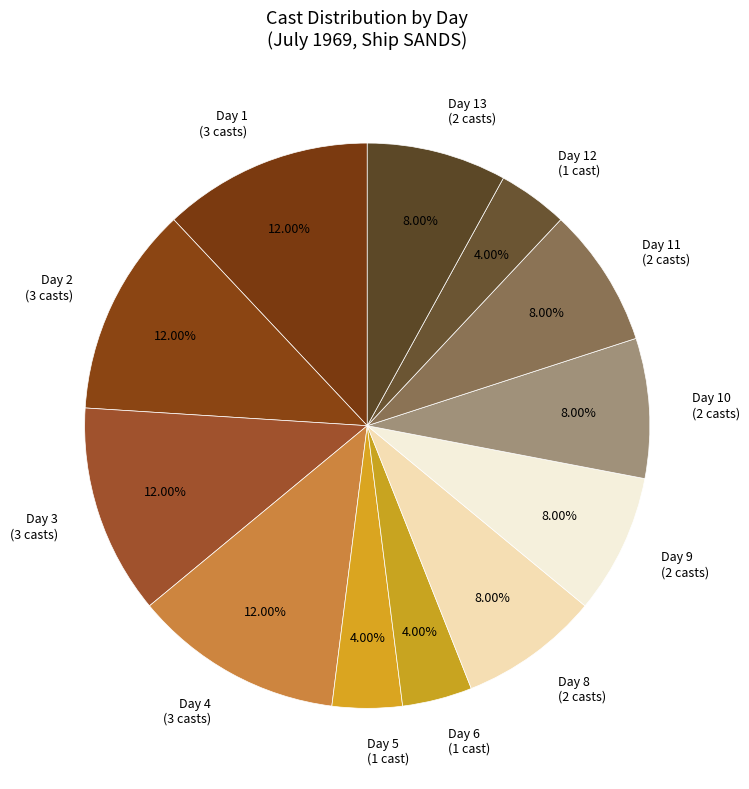

What is the ratio of the value at Day 13 (2 casts) to the value at Day 11 (2 casts)?

1.0